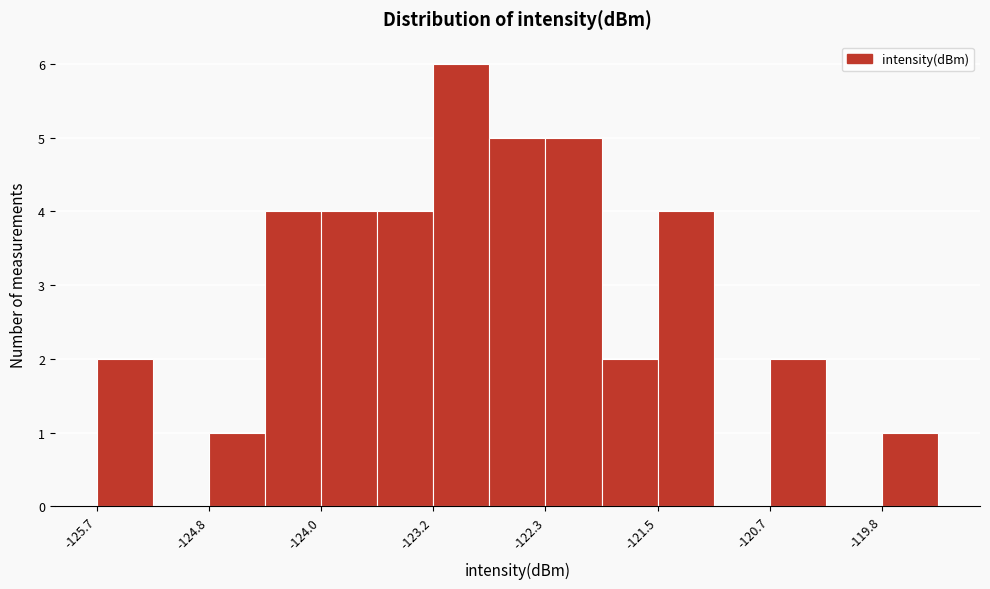

Reading left to right, list every bar in this chart as the range it spans on the x-axis followed by its height. Neither the bar edges nor the heights are printed on the chart, so give them approximately, as read against the axes.

-125.7 to -125.3: 2
-125.3 to -124.8: 0
-124.8 to -124.4: 1
-124.4 to -124.0: 4
-124.0 to -123.6: 4
-123.6 to -123.2: 4
-123.2 to -122.7: 6
-122.7 to -122.3: 5
-122.3 to -121.9: 5
-121.9 to -121.5: 2
-121.5 to -121.1: 4
-121.1 to -120.7: 0
-120.7 to -120.2: 2
-120.2 to -119.8: 0
-119.8 to -119.4: 1